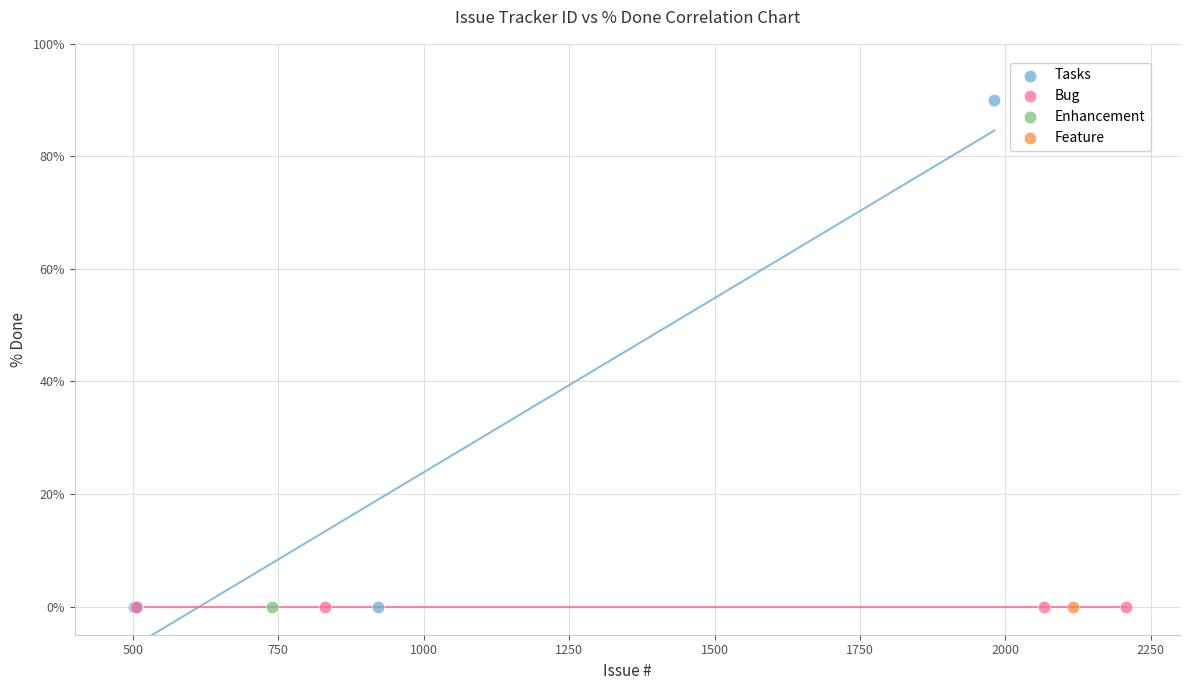

What are all the series names shown in the legend?

Tasks, Bug, Enhancement, Feature